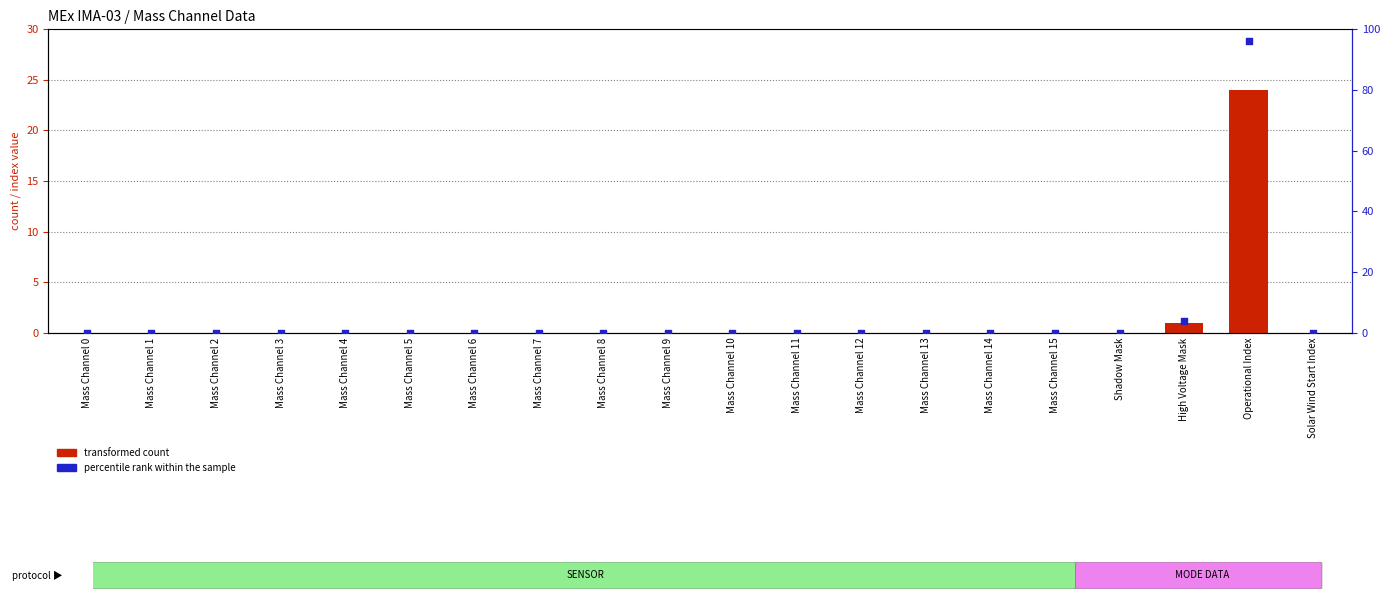

Which series contains the highest Y value?

percentile rank within the sample